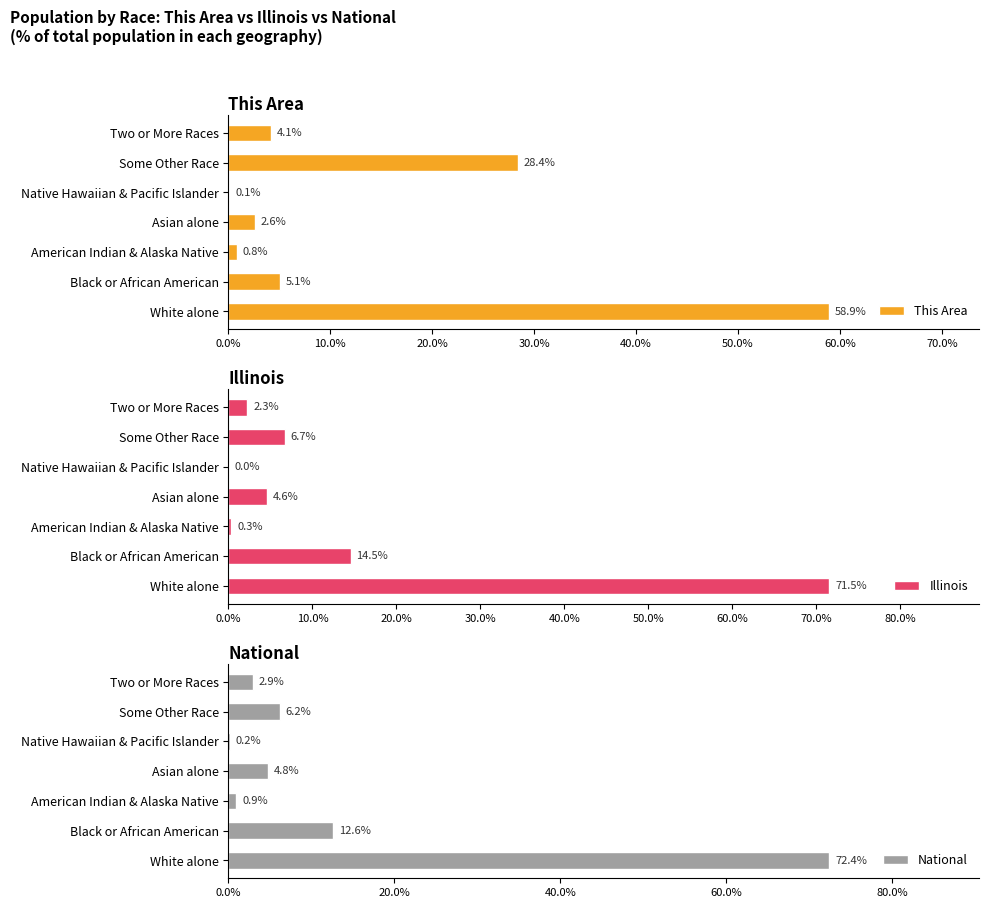

At which label is Illinois closest to 35?

Black or African American